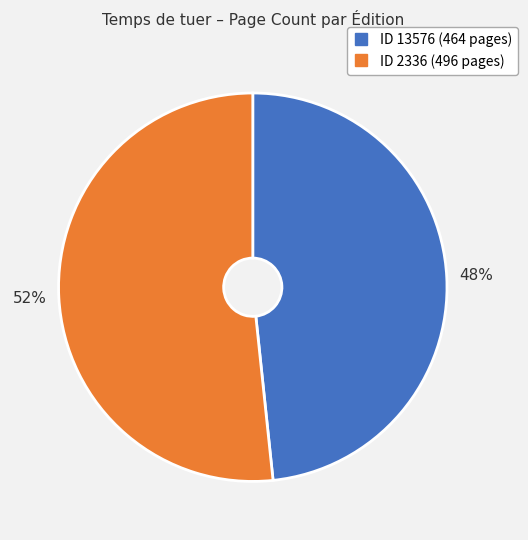

Is there any slice that represents more than half of the pie?

Yes